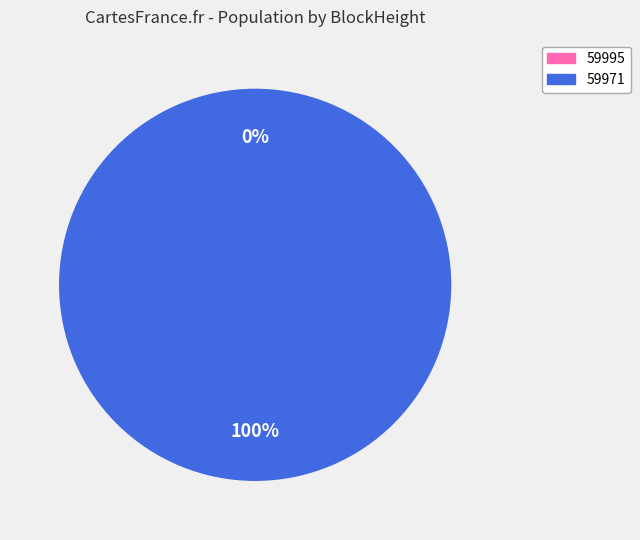

To the nearest percent, what percentage of the pie is 59971?

100%